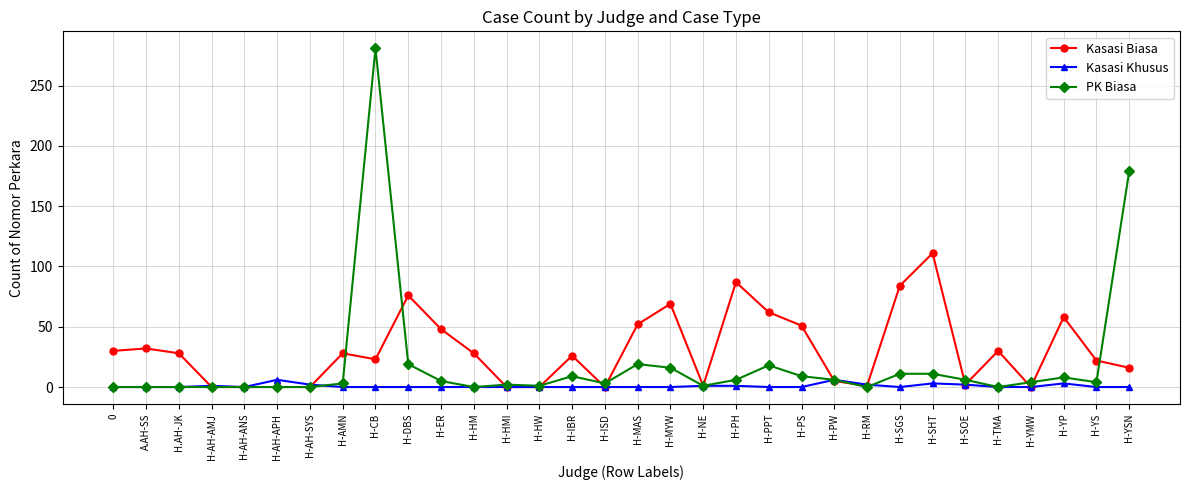

What is the average value of the PK Biasa series?

19